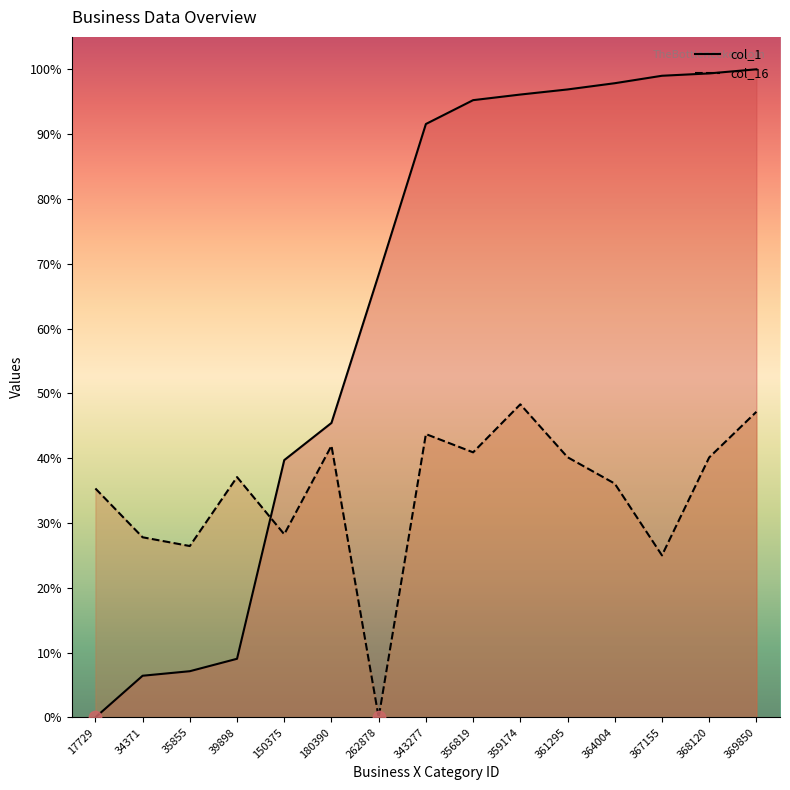

Which series has the widest spread of Y values?

col_1